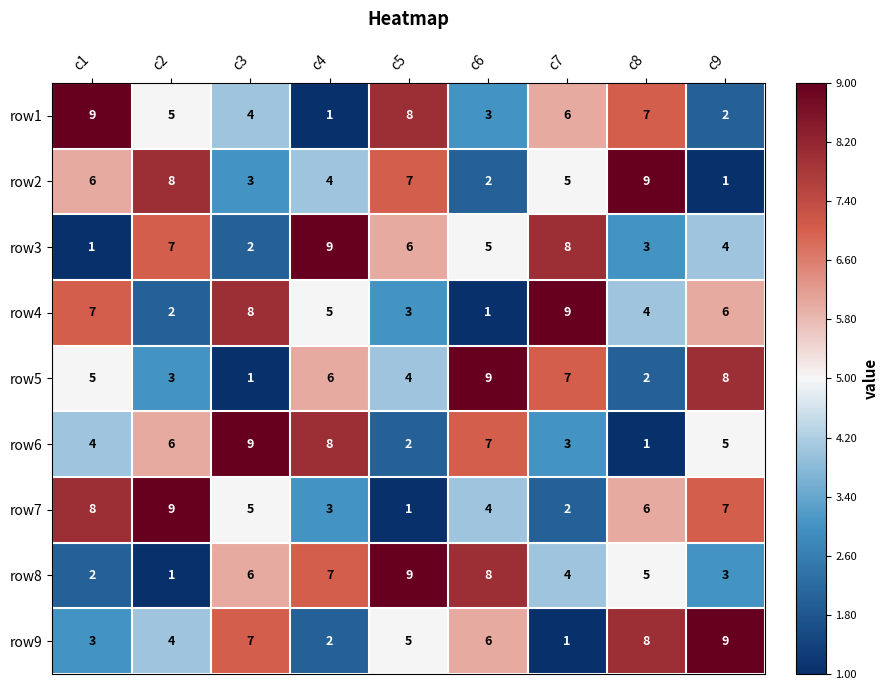

Rank the categories by row4 value from lowest to highest.

c6, c2, c5, c8, c4, c9, c1, c3, c7